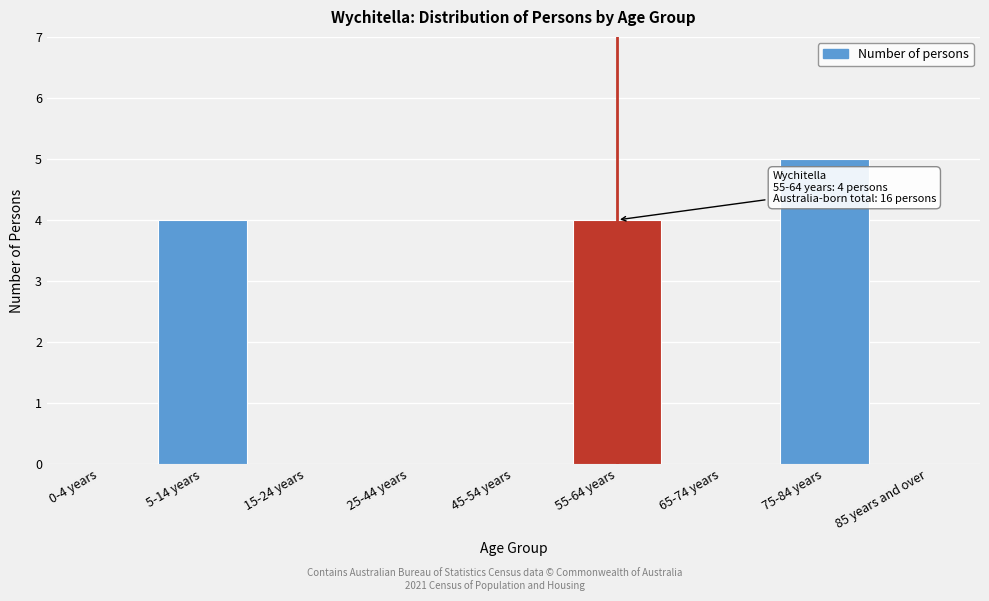

Reading left to right, list all the values displayed in this chart.

0-4 years=0	5-14 years=4	15-24 years=0	25-44 years=0	45-54 years=0	55-64 years=4	65-74 years=0	75-84 years=5	85 years and over=0